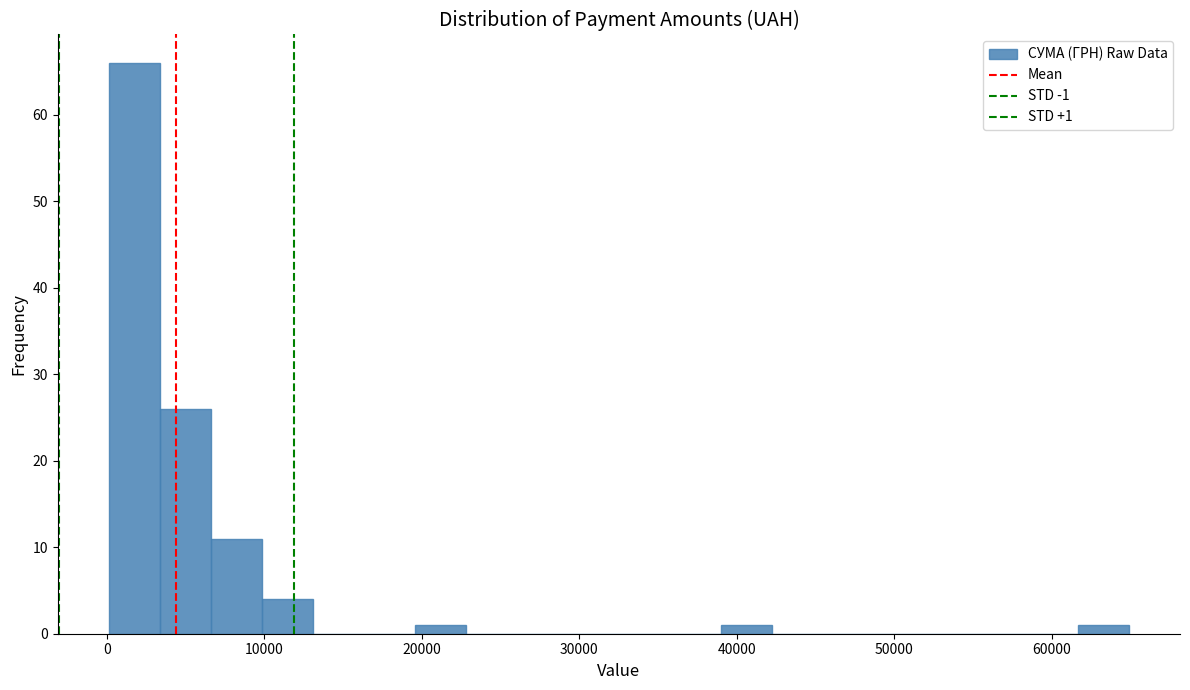

Read against the x-axis, roughly where is the centre of the tallest bar?

2000